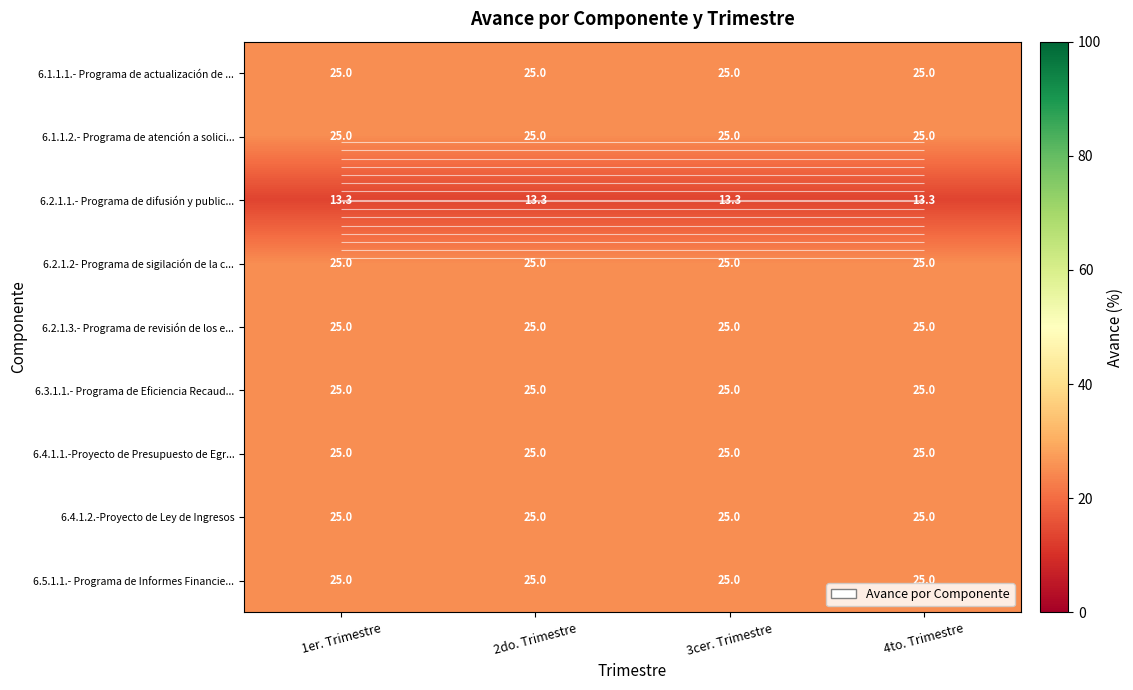

The value of 6.2.1.3.- Programa de revisión de los e... at 3cer. Trimestre is 25.0. True or false?

True